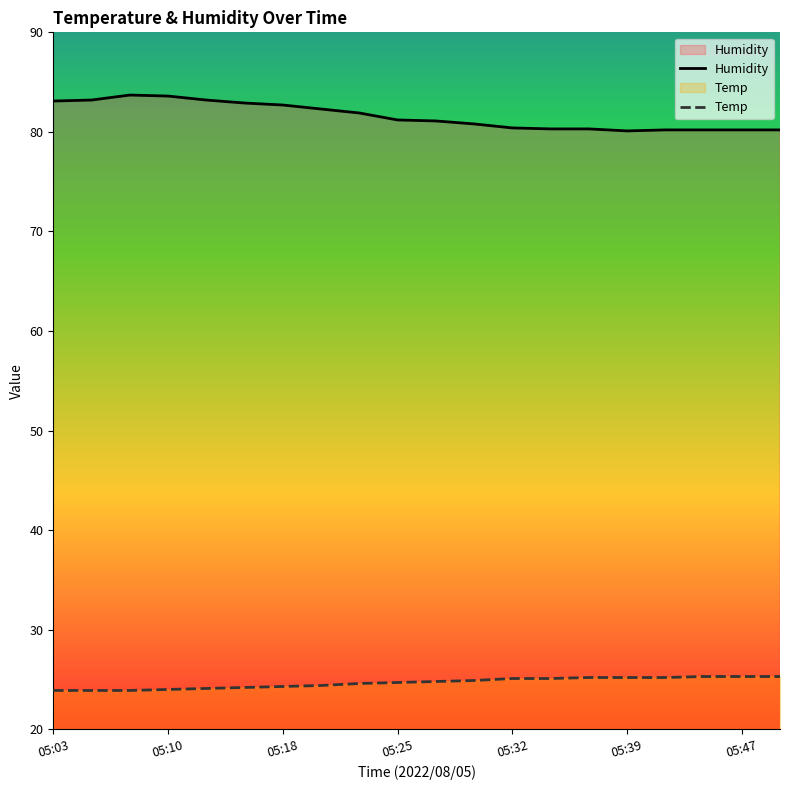

What is the average value of the Temp series?

24.7